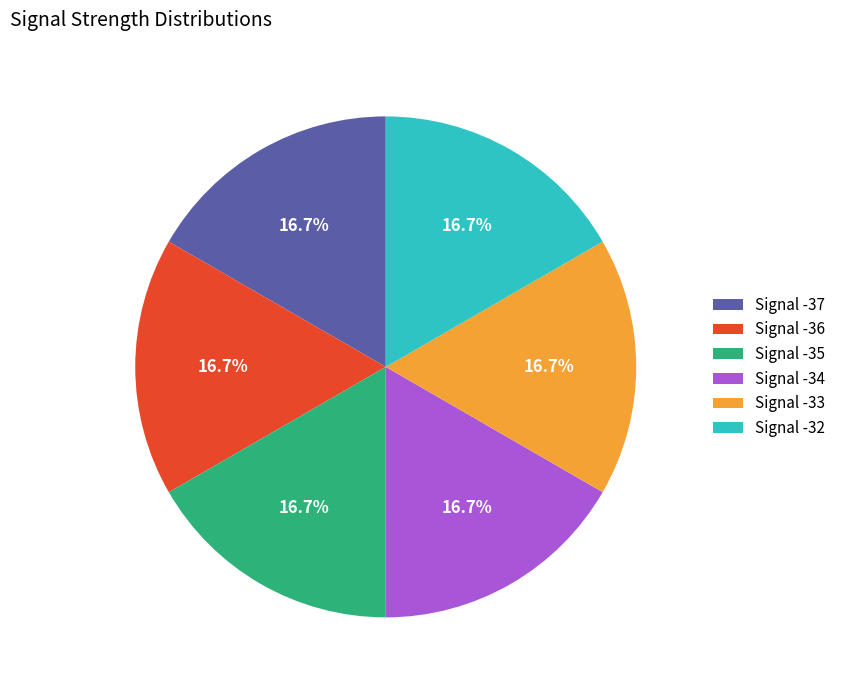

Does any single category account for the majority?

No